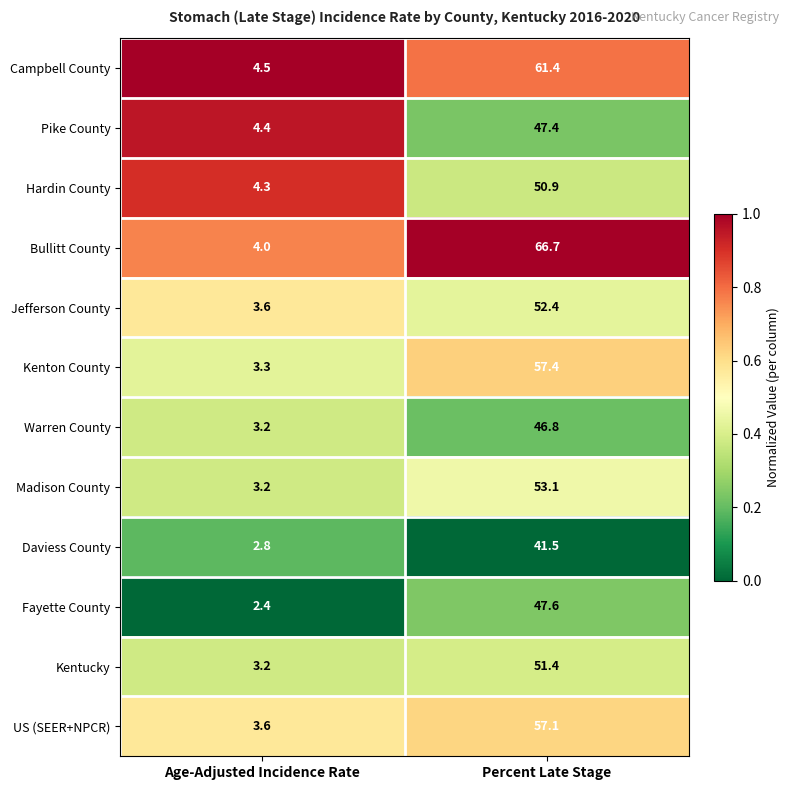

Is it true that Kentucky equals 86.5 at Percent Late Stage?

False